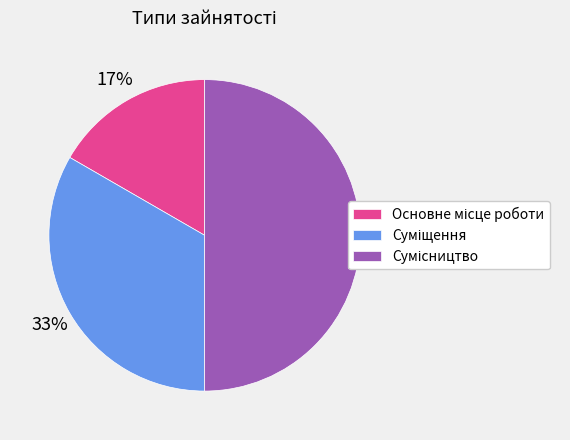

To the nearest percent, what is the average slice percentage?

33%